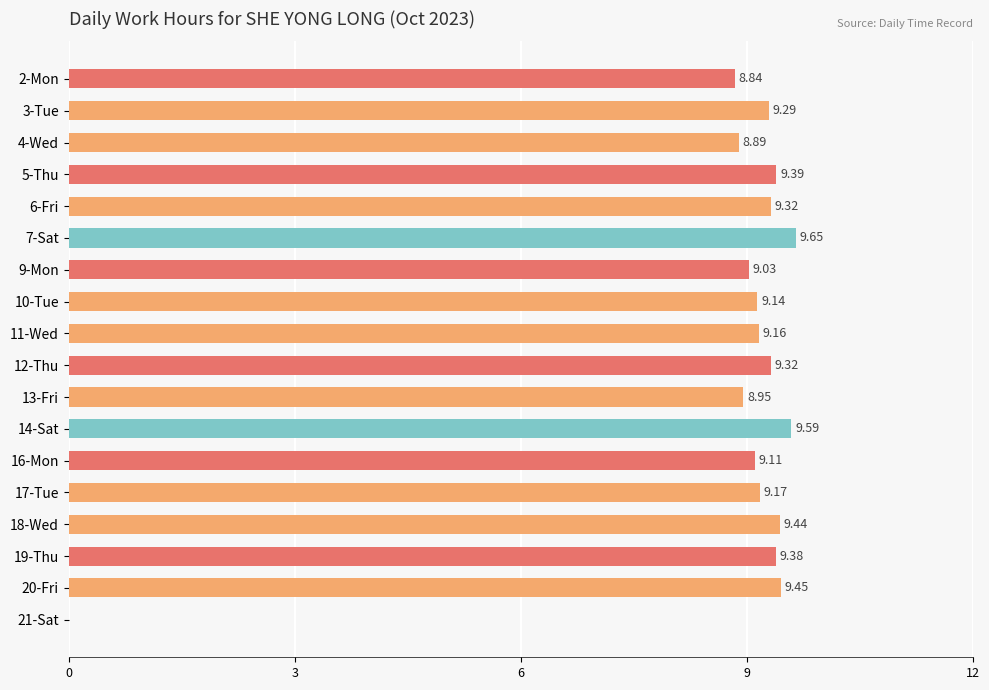

Approximately how many times larger is the value at 9-Mon compared to 5-Thu?

1.0